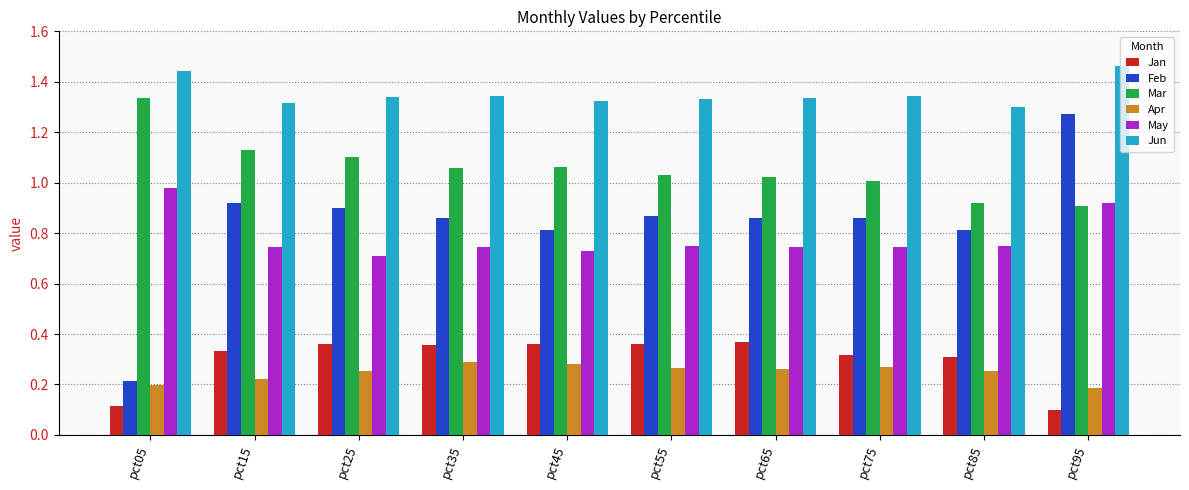

How many bars are there in total?

60